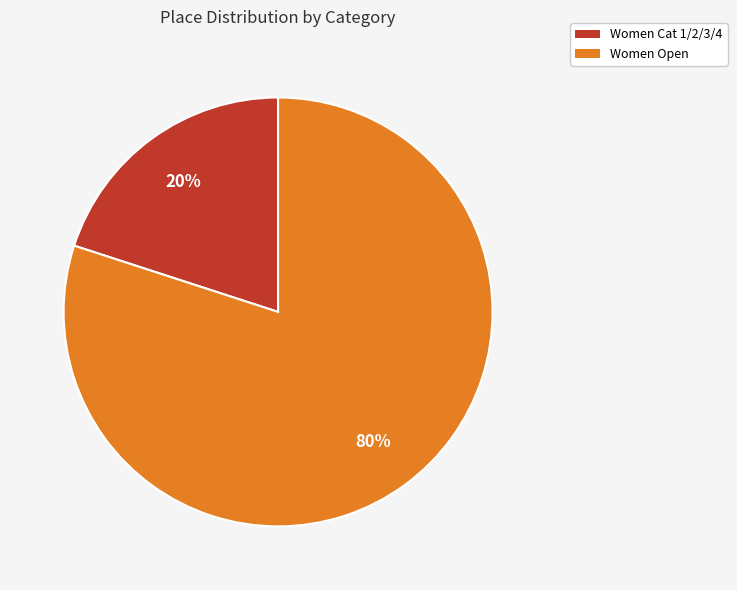

Is Women Open the majority of the pie?

Yes